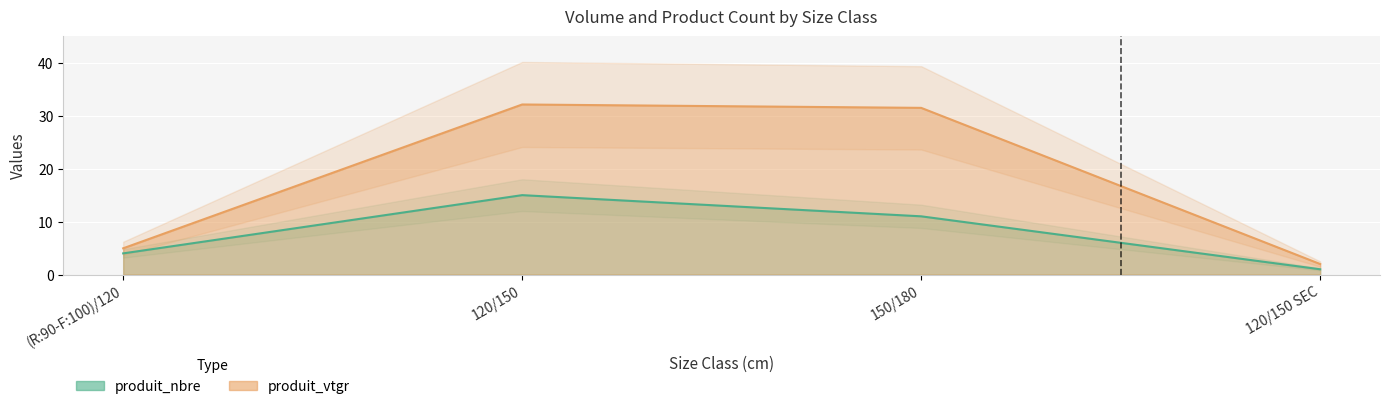

What is the label of the 4th point from the left?

120/150 SEC